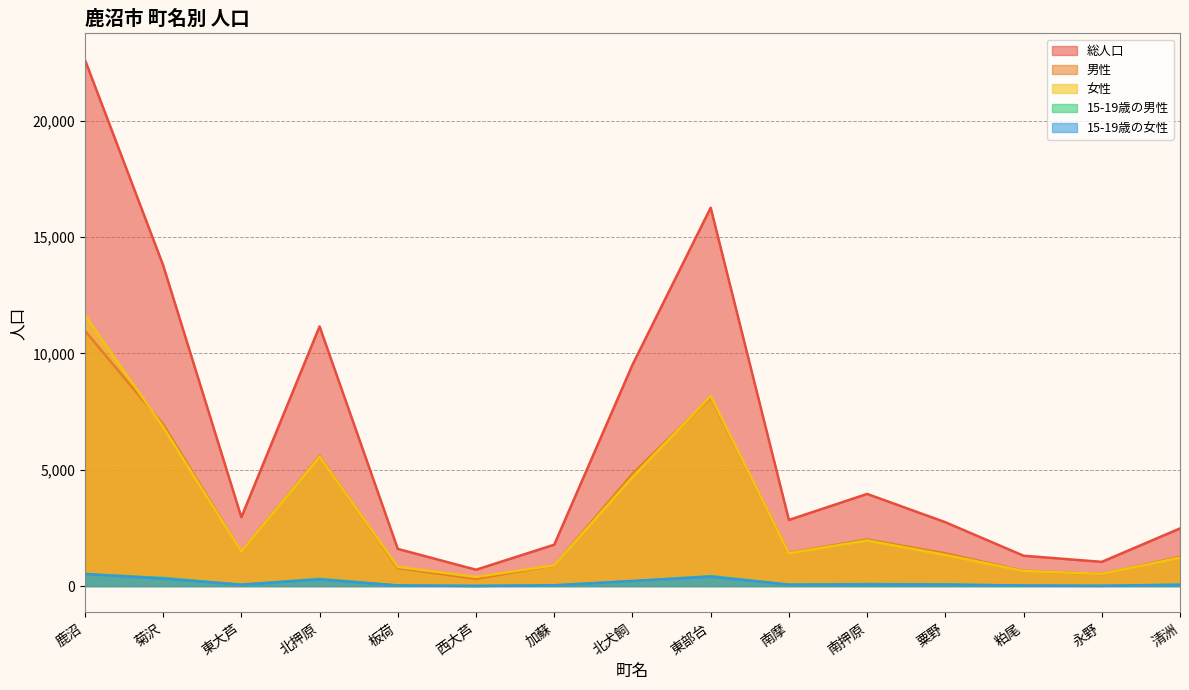

What is the minimum value for 総人口?

702